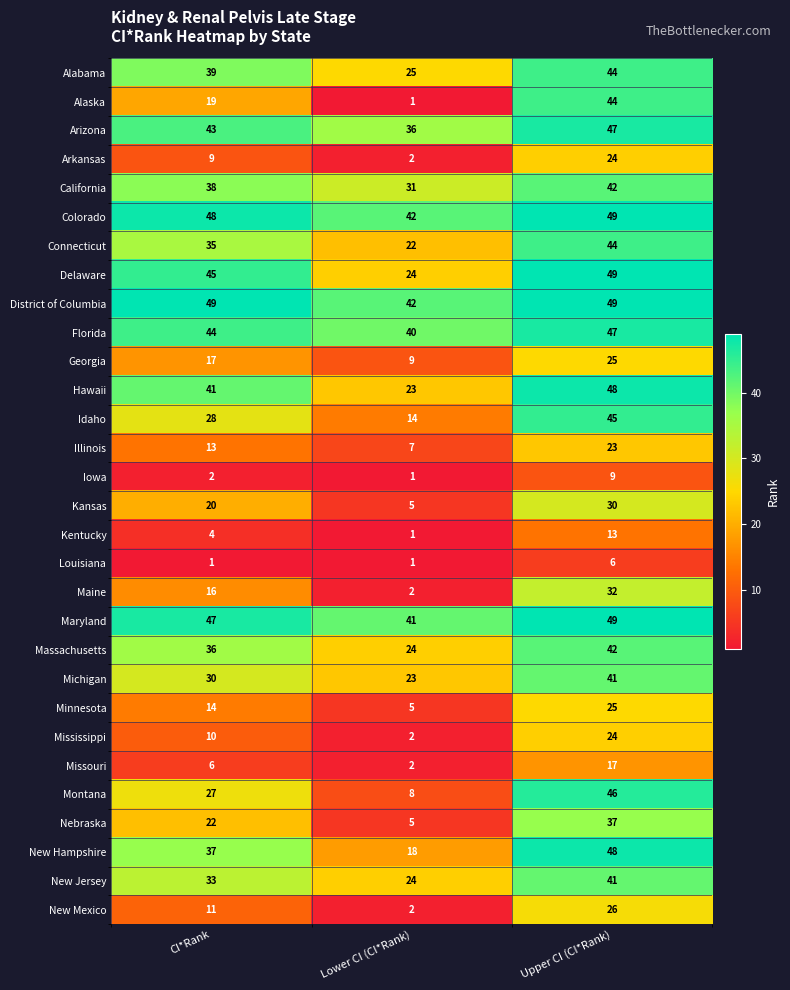

Which series has the largest total across all categories?

District of Columbia